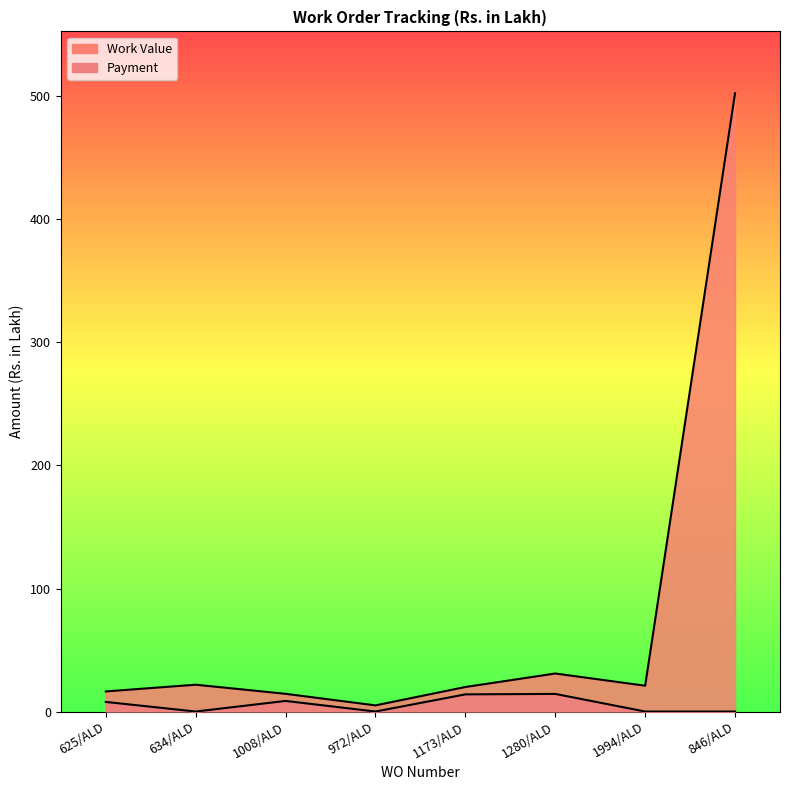

Which series changed the most between 972/ALD and 1173/ALD?

Work Value